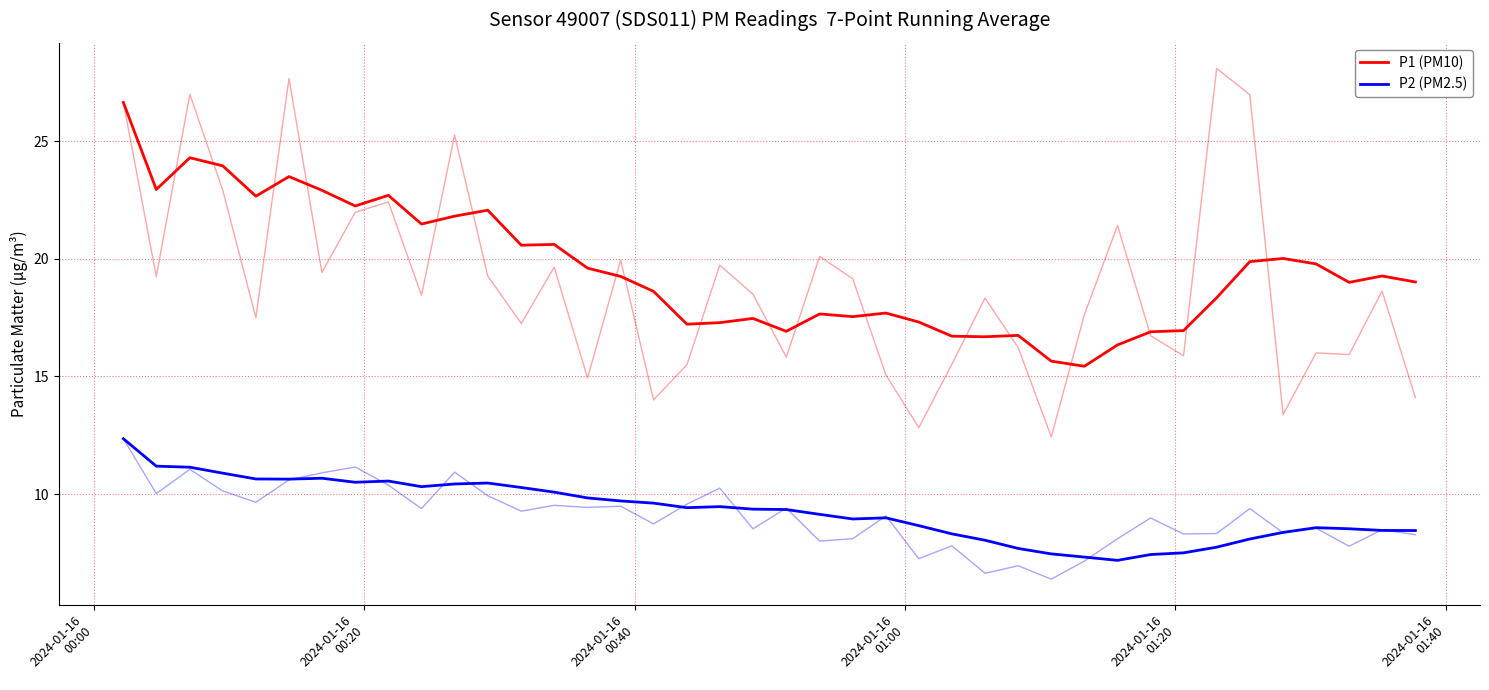

True or false: P2 (PM2.5) and P1 (PM10) intersect in this chart.

False